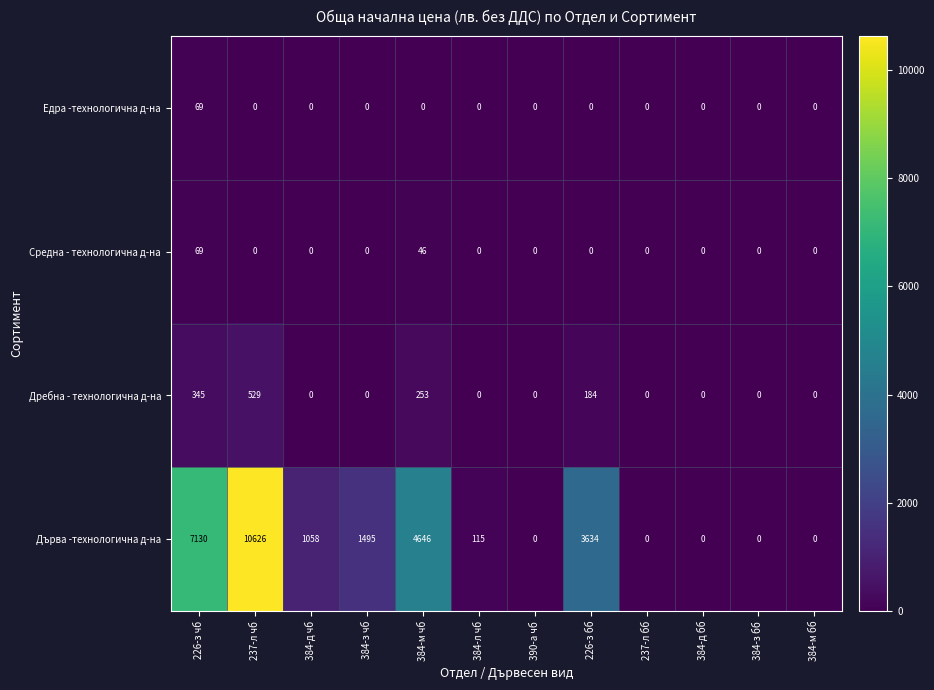

Which series has the largest range (max minus min)?

Дърва -технологична д-на